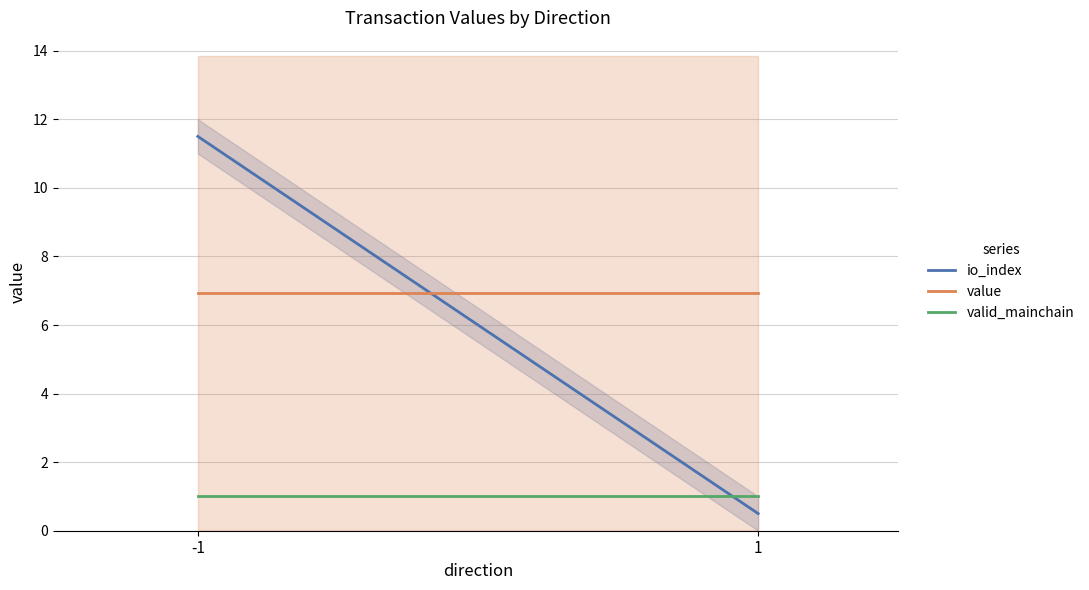

List the series in order of their overall mean, lowest first.

valid_mainchain, io_index, value